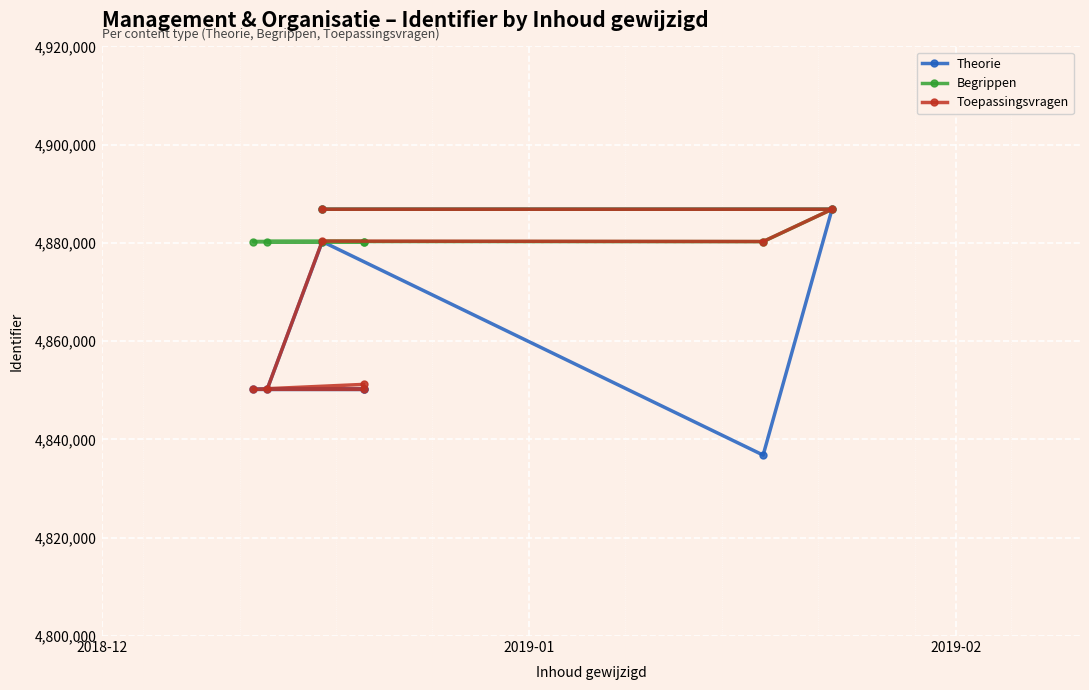

Count the number of data series in this chart.

3